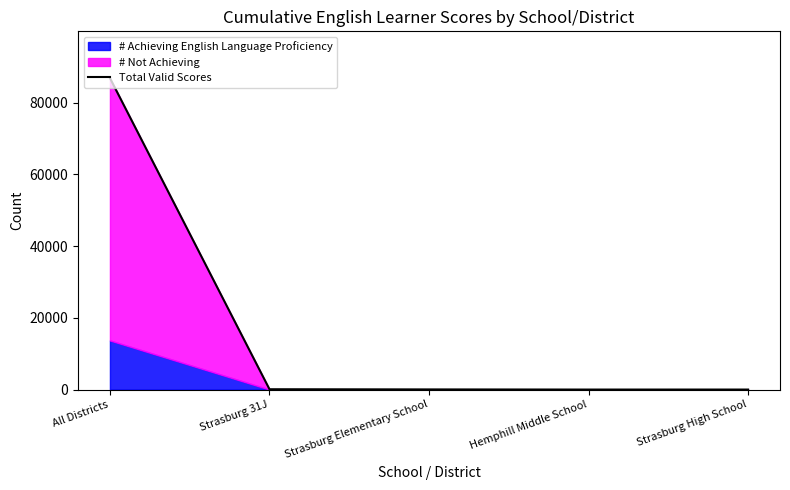

Reading right to left, list all the values displayed in this chart.

24	22	62	112	86856